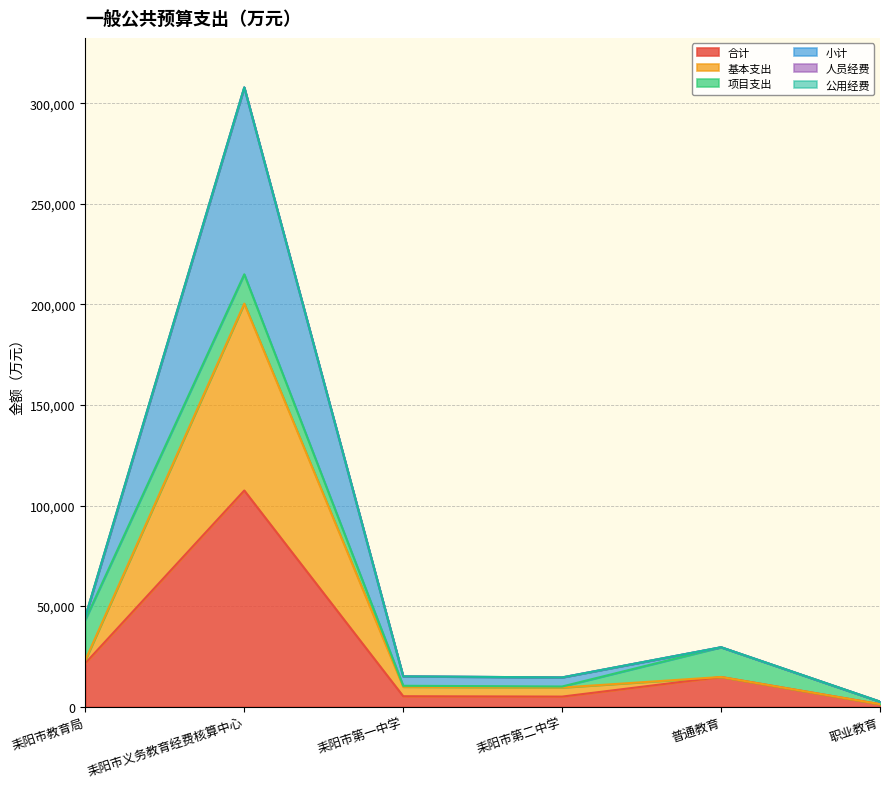

At which category is the sum across all series the highest?

耒阳市义务教育经费核算中心